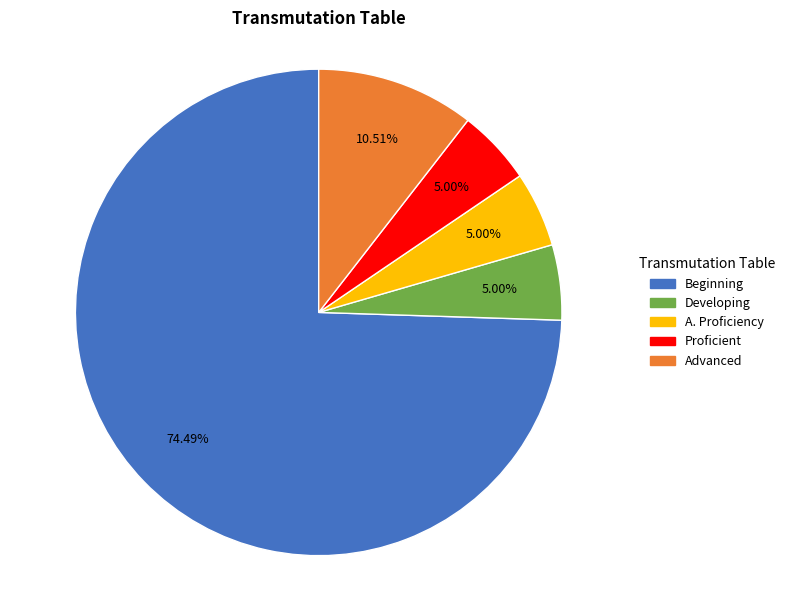

How many slices are in this pie chart?

5